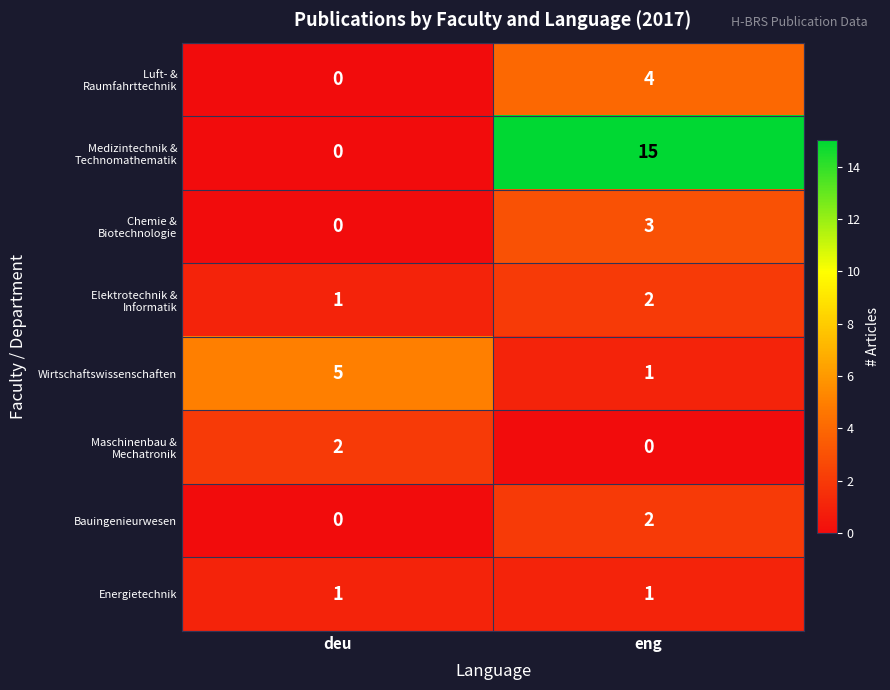

What is the highest value of the Wirtschaftswissenschaften series?

5